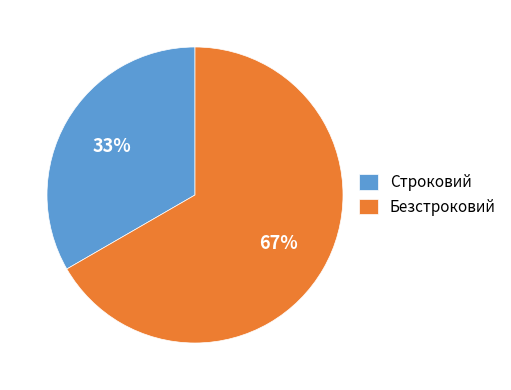

True or false: Строковий accounts for 33% of the total.

True